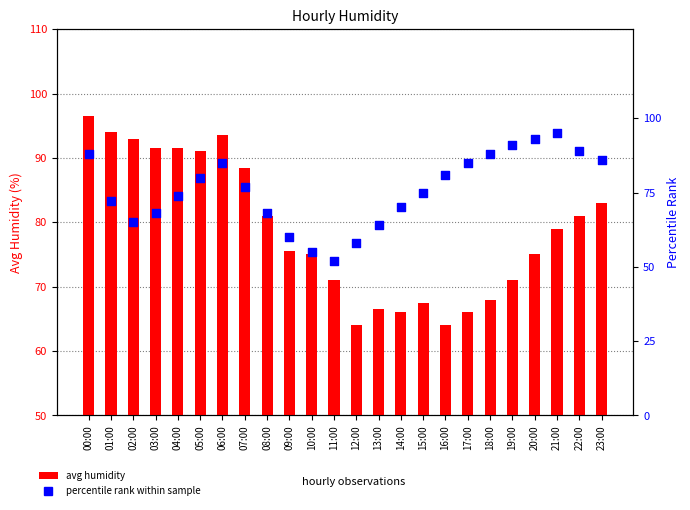

Which series has the widest spread of Y values?

percentile rank within sample